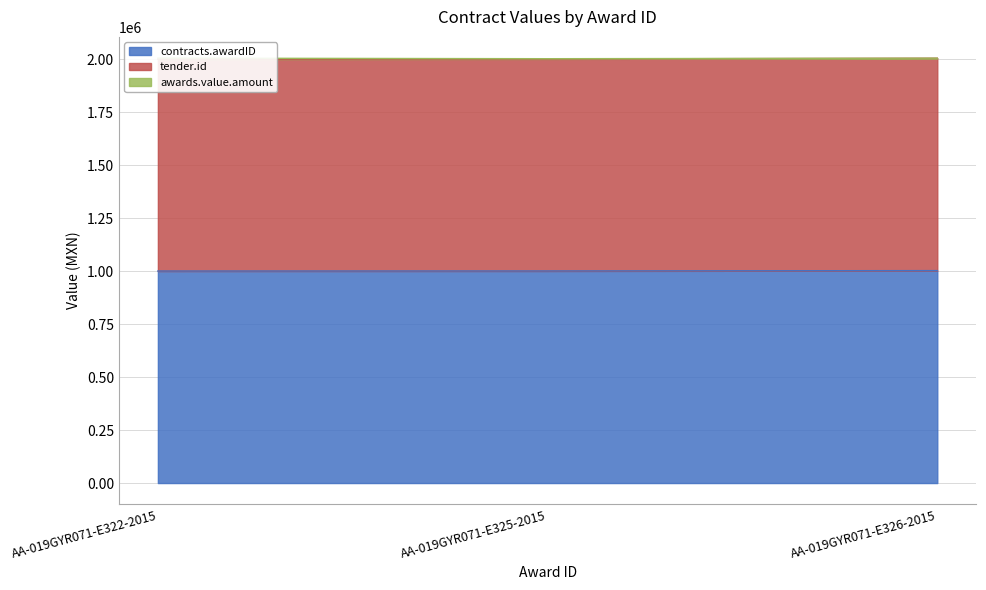

Is it true that tender.id equals 1186642 at AA-019GYR071-E325-2015?

False